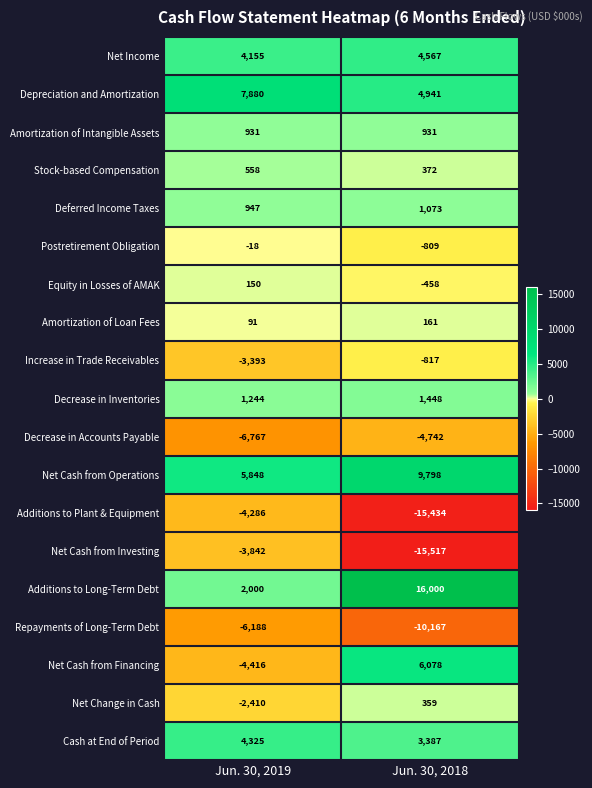

Which series has the largest range (max minus min)?

Additions to Long-Term Debt